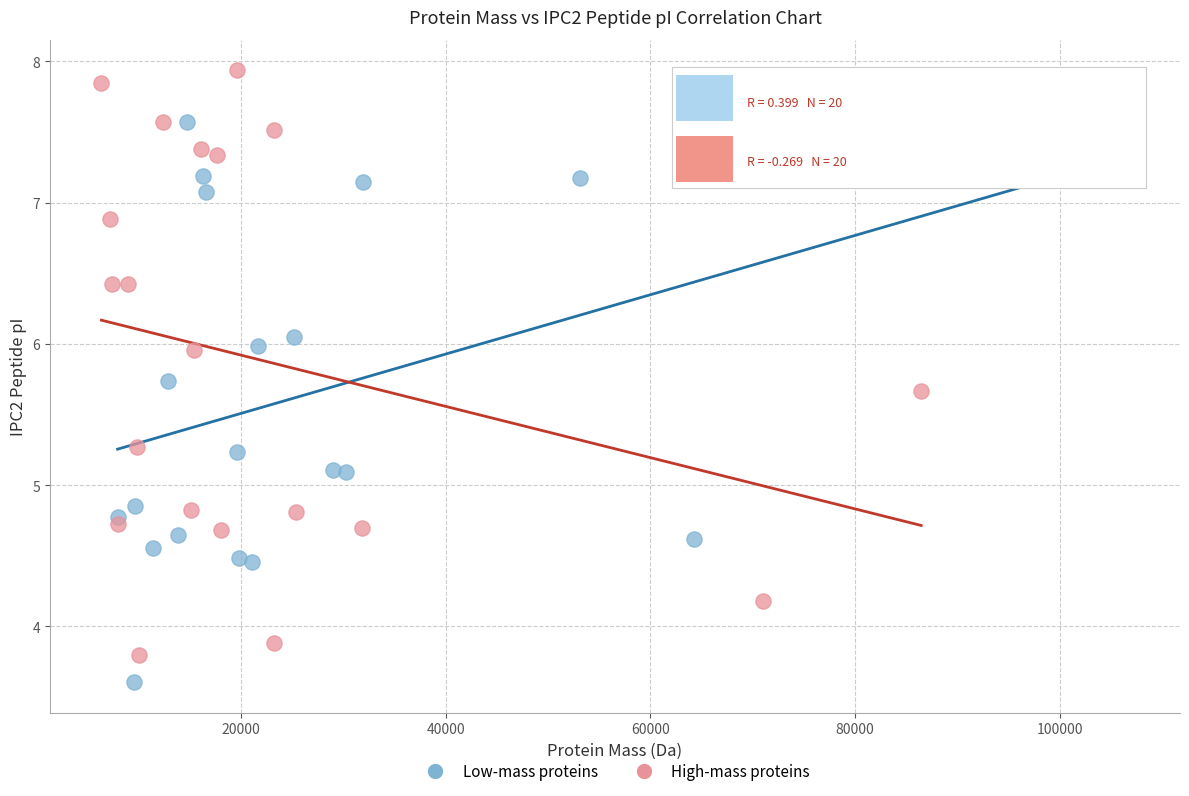

Which series contains the highest Y value?

High-mass proteins